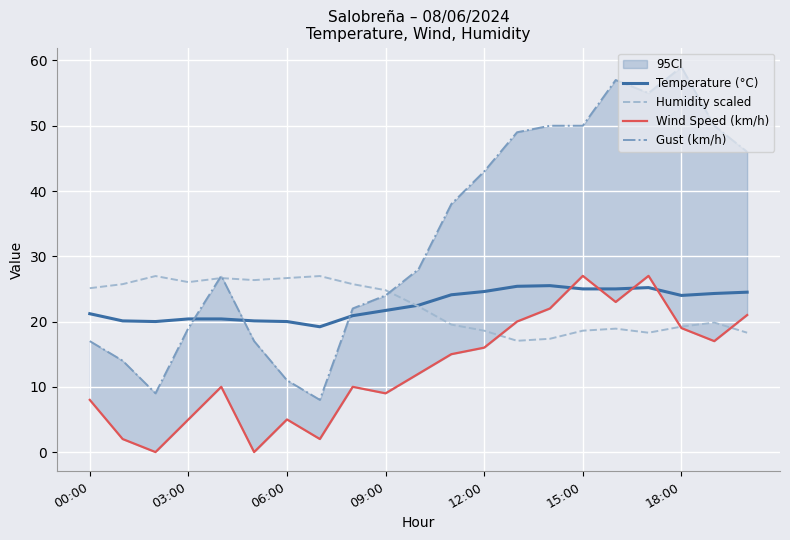

What is the maximum value for Humidity scaled?

27.0